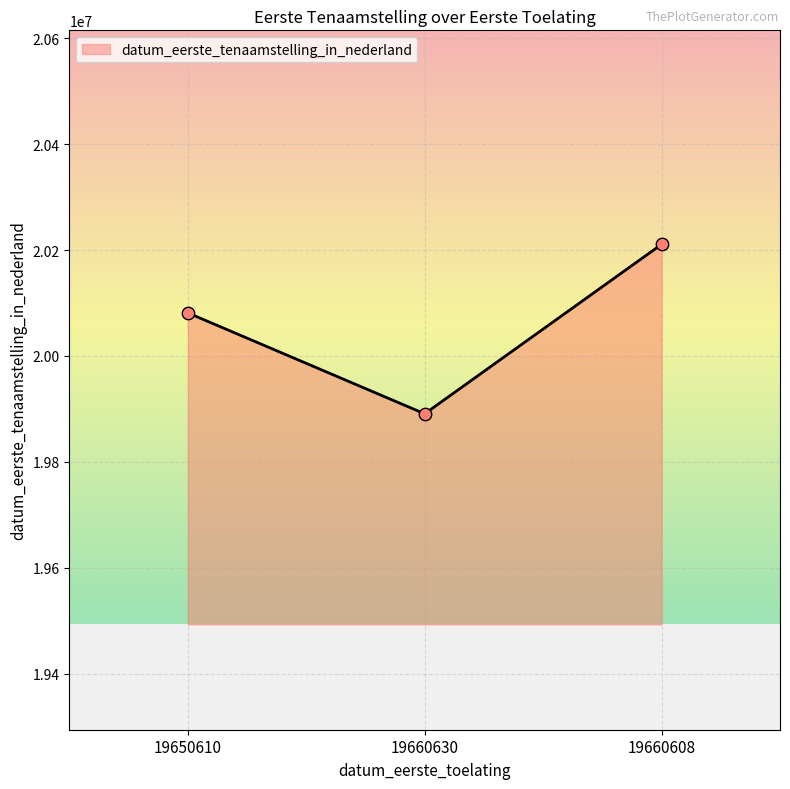

What is the change in value from 19650610 to 19660630?

-190598